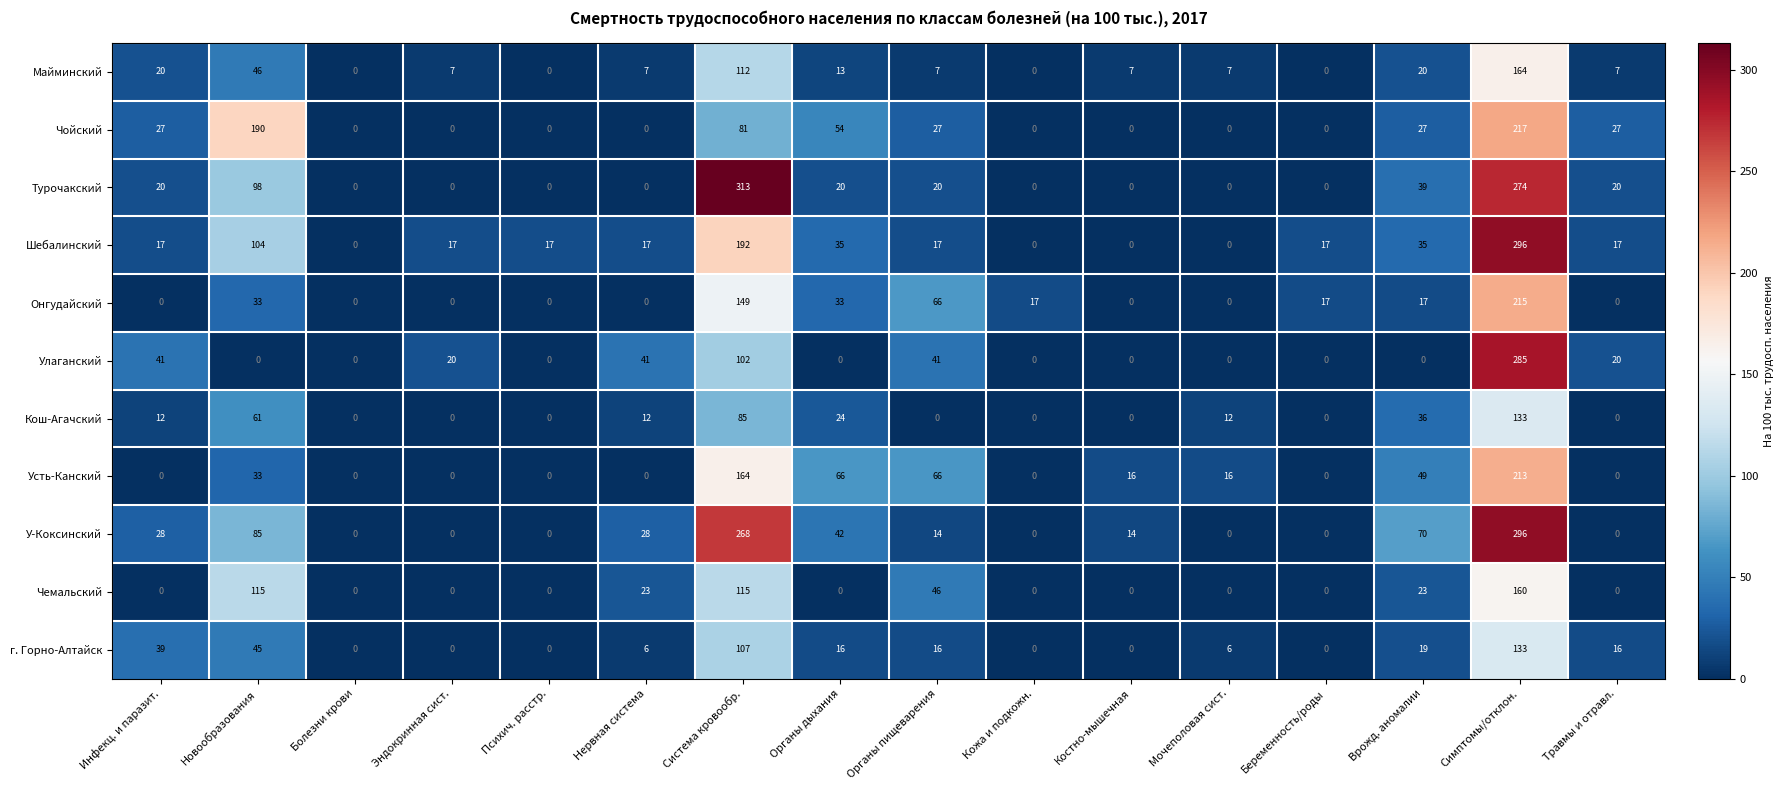

Count the number of data series in this chart.

11